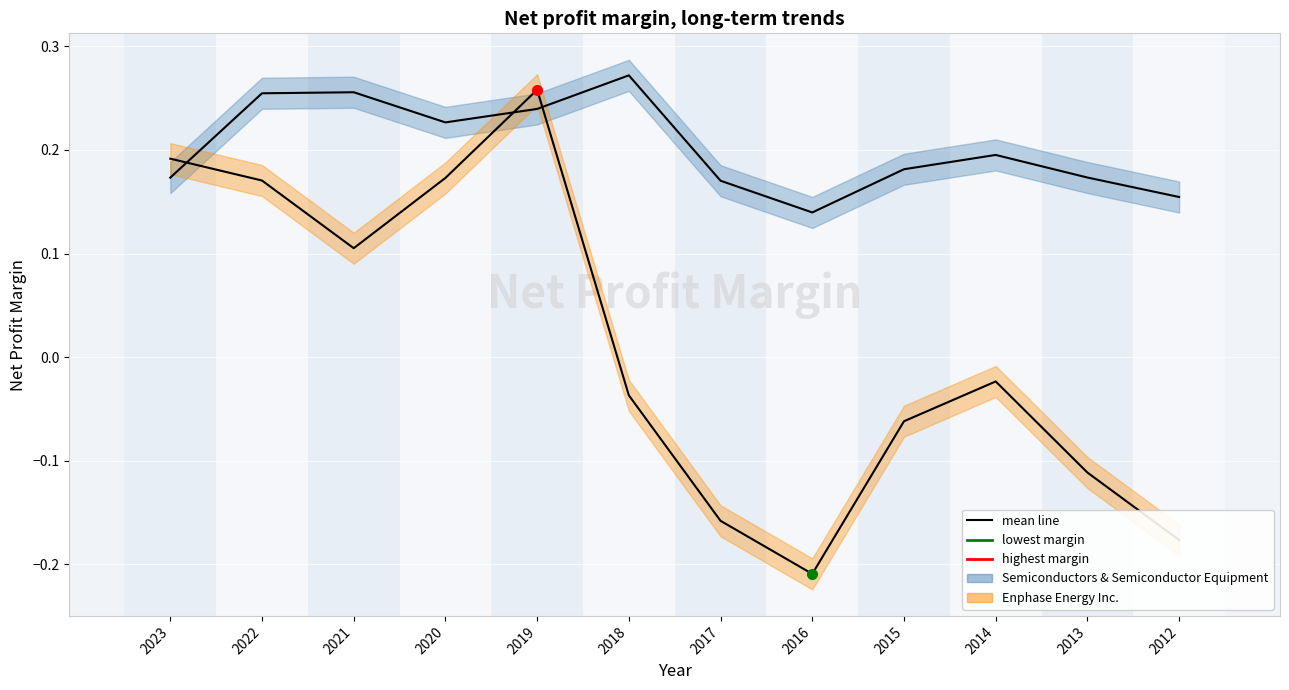

At which category does Enphase Energy Inc. reach its first local valley?

2021